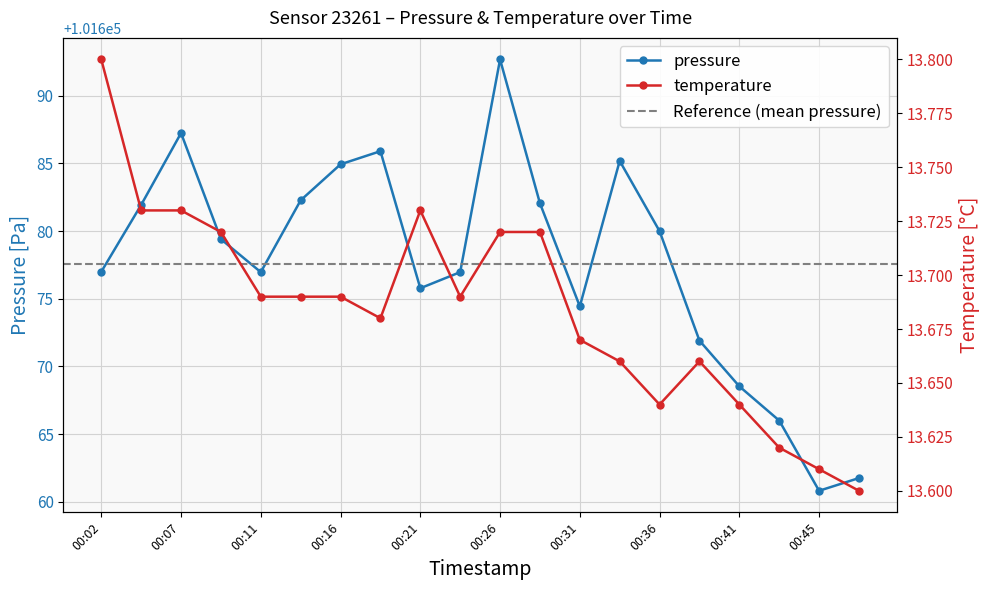

Reading left to right, transcribe all the data shown in this chart.

pressure: 101677.0	101681.9	101687.2	101679.4	101677.0	101682.3	101684.9	101685.9	101675.8	101677.0	101692.7	101682.1	101674.4	101685.2	101680.0	101671.9	101668.5	101666.0	101660.8	101661.8
temperature: 13.8	13.7	13.7	13.7	13.7	13.7	13.7	13.7	13.7	13.7	13.7	13.7	13.7	13.7	13.6	13.7	13.6	13.6	13.6	13.6